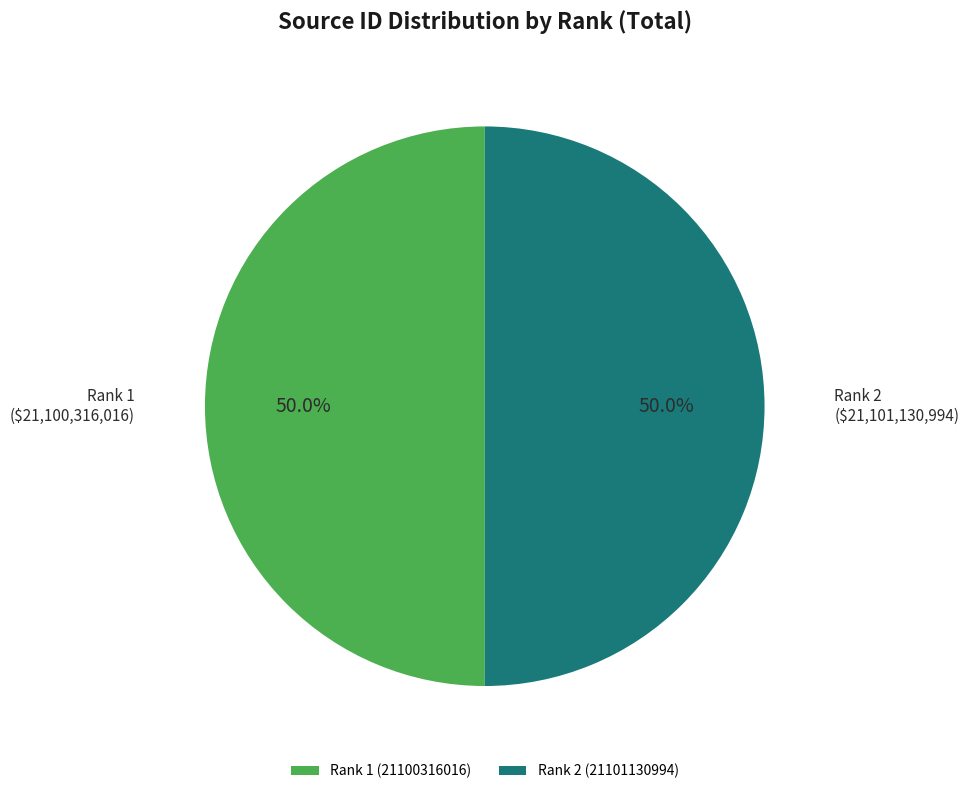

What is the ratio of the value at Rank 2 (21101130994) to the value at Rank 1 (21100316016)?

1.0